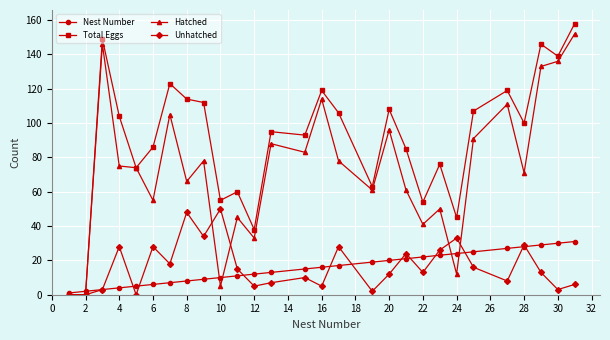

Which series has the largest range (max minus min)?

Total Eggs